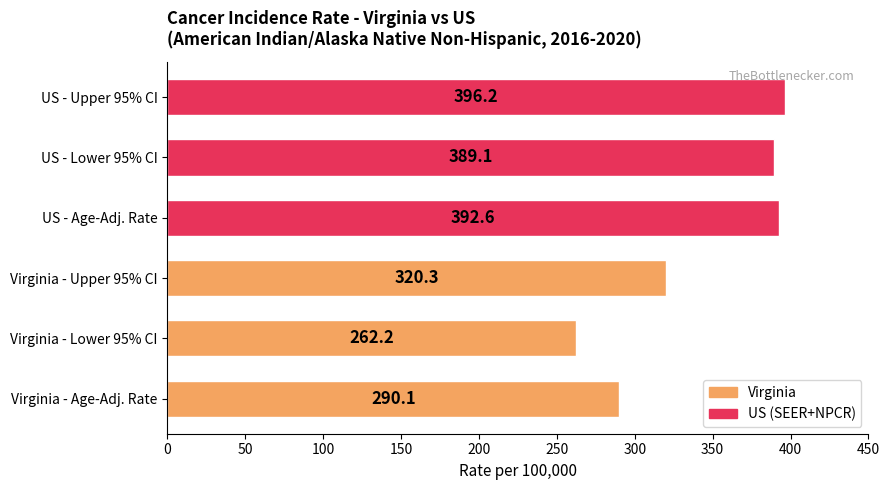

What is the sum of all values?

2050.5